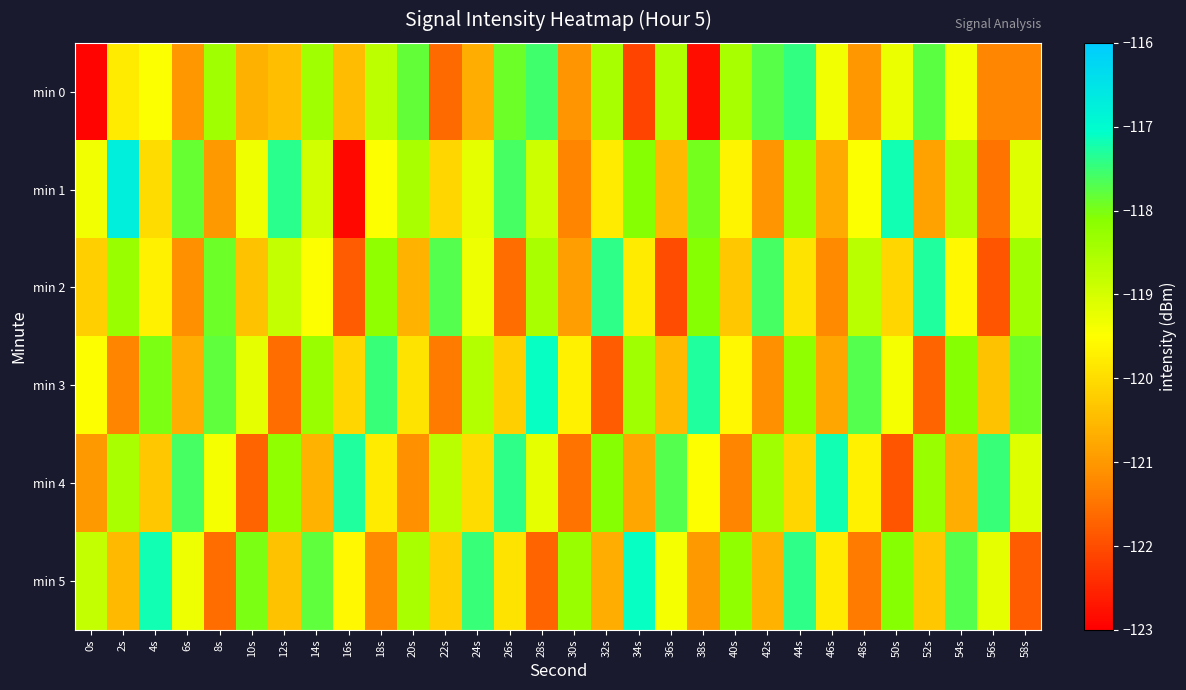

Between 2s and 28s, which is larger?

28s